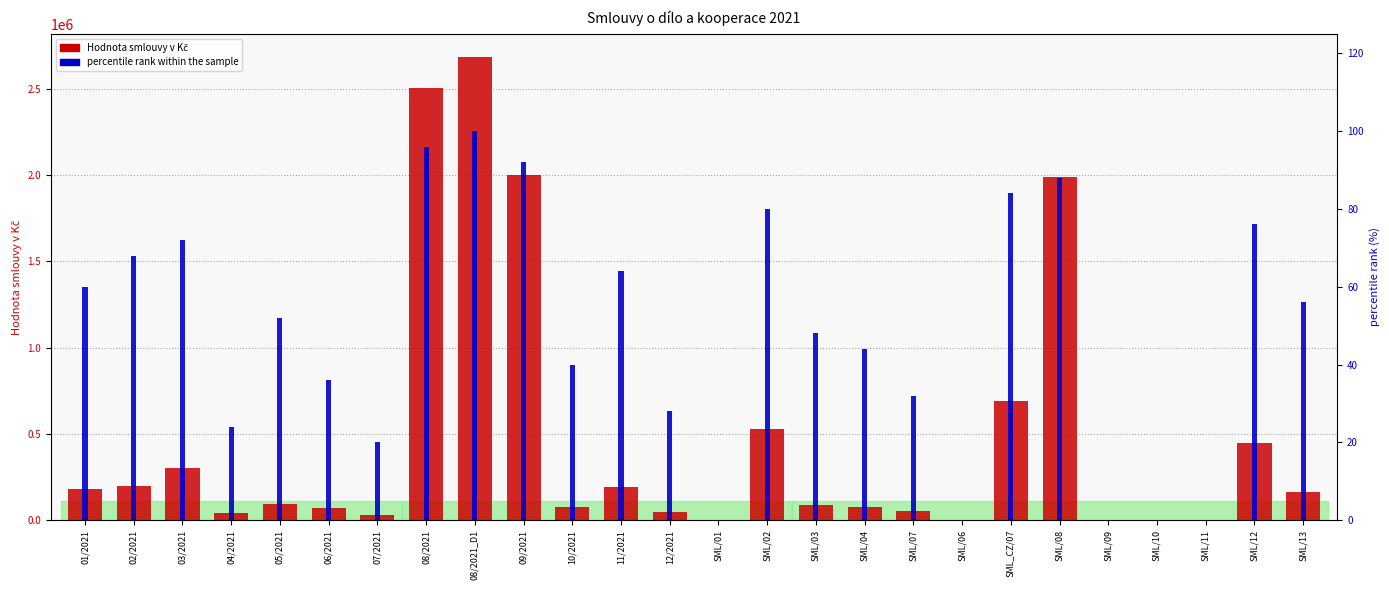

At which label is Hodnota smlouvy v Kč closest to 1341854?

SML/08